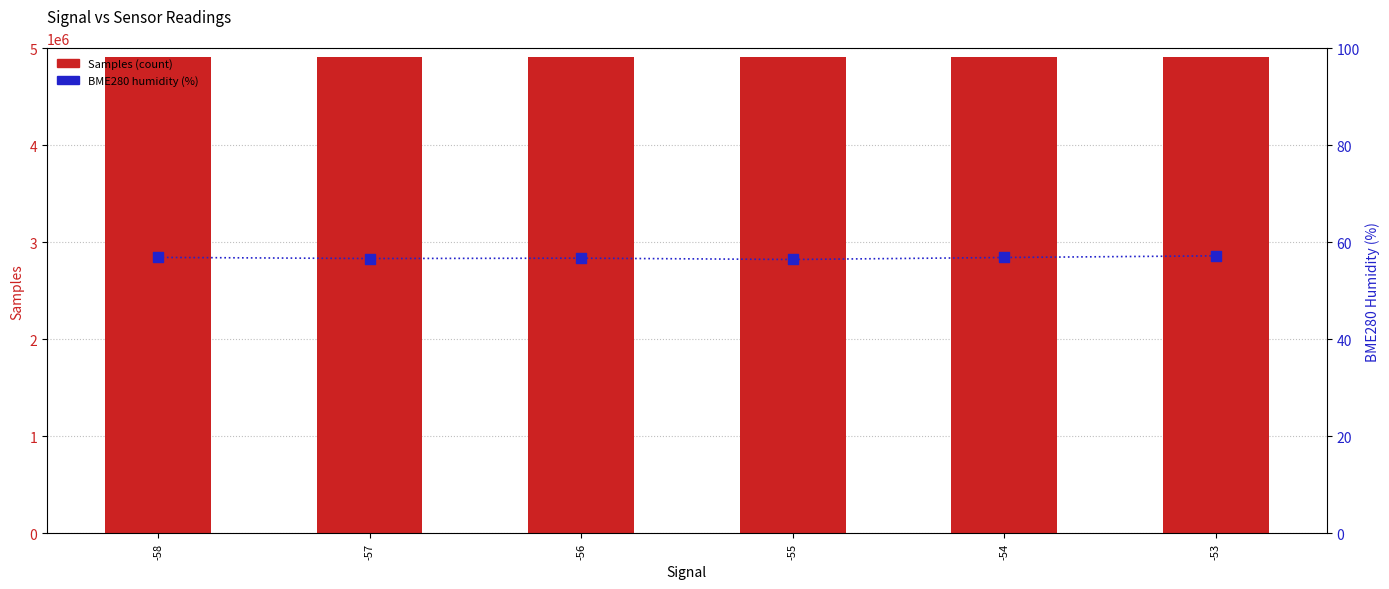

Which series has the largest total across all categories?

Samples